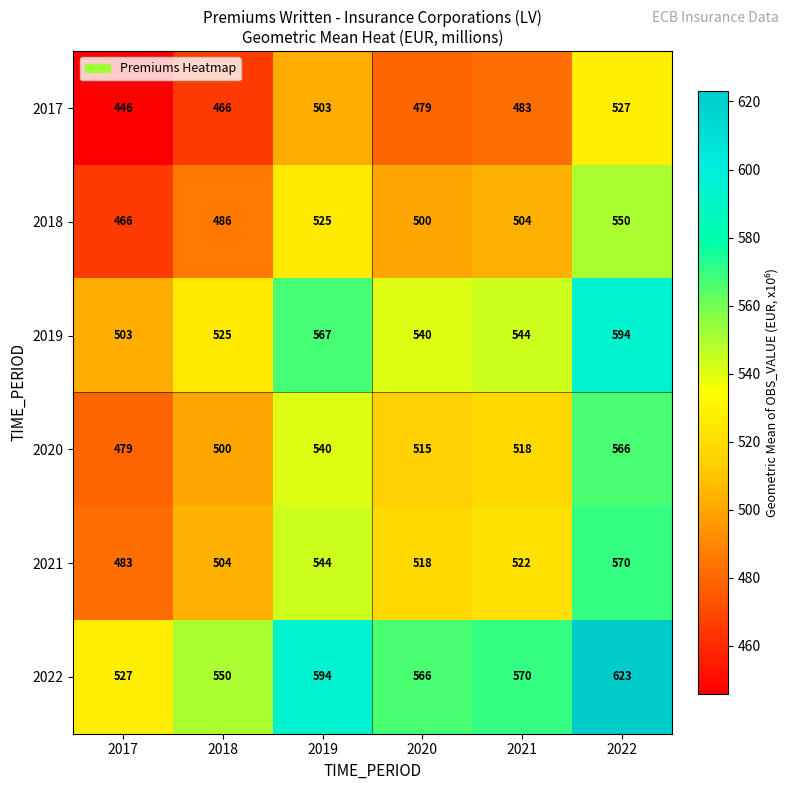

Which category has the highest value across all series?

2022